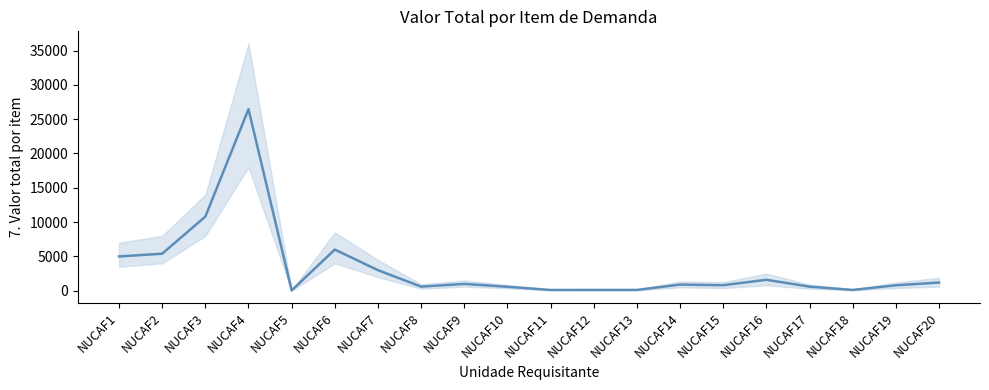

How many interior local valleys (lower than both neighbors) does the data have?

5